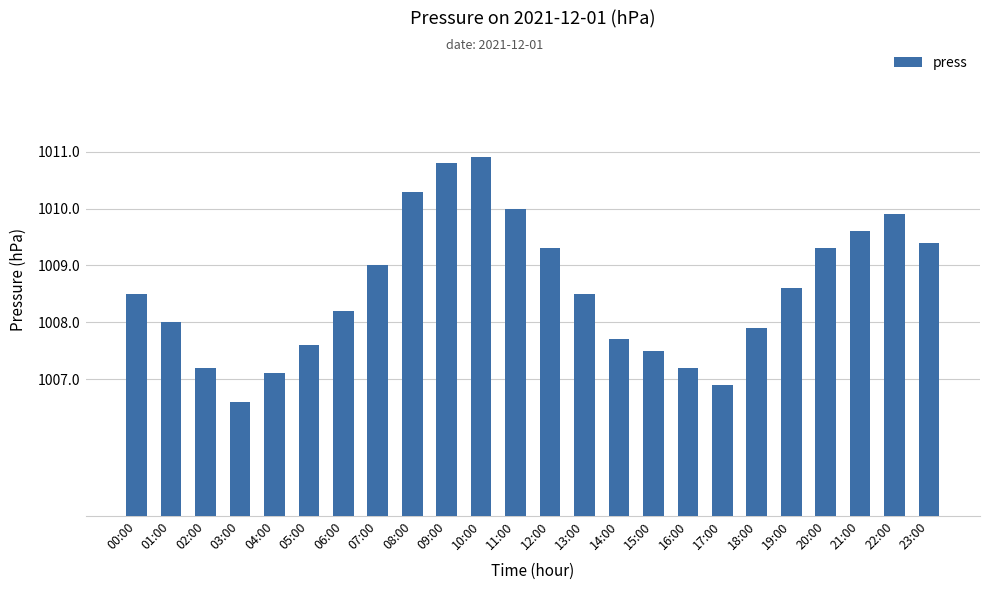

Reading left to right, transcribe all the data shown in this chart.

3.9	3.4	2.6	2.0	2.5	3.0	3.6	4.4	5.7	6.2	6.3	5.4	4.7	3.9	3.1	2.9	2.6	2.3	3.3	4.0	4.7	5.0	5.3	4.8